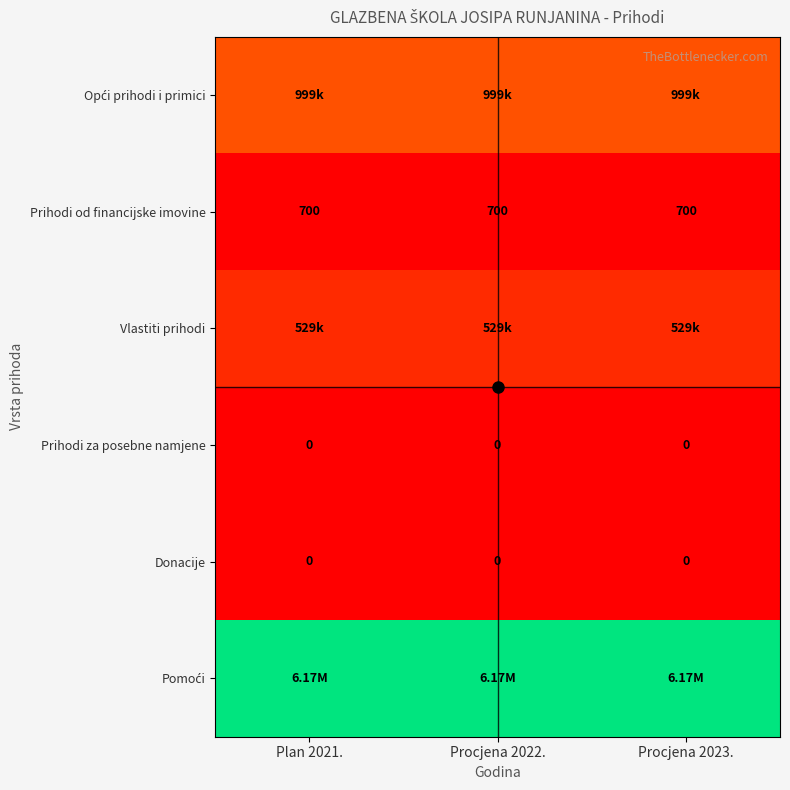

At which category does the chart reach its minimum across all series?

Plan 2021.